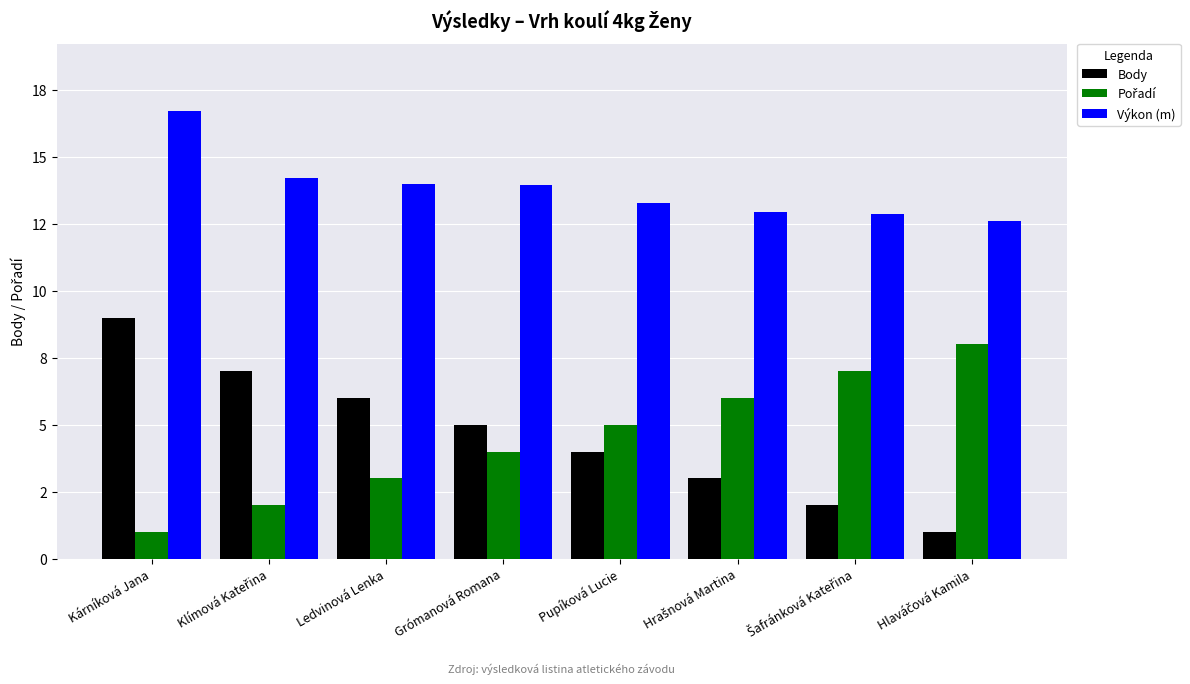

What is the difference between the maximum and minimum values in the Pořadí series?

7.0